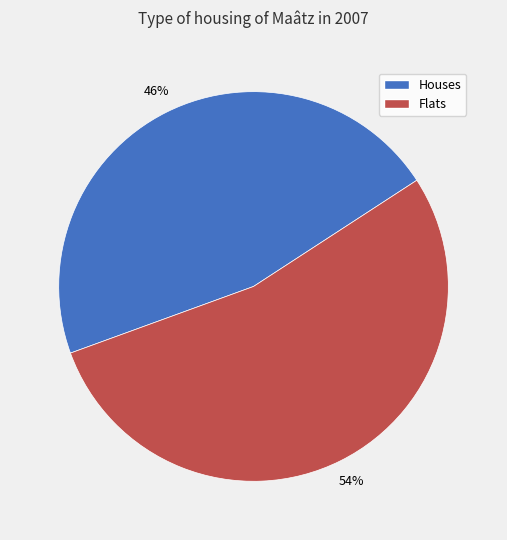

How many segments does this pie chart have?

2